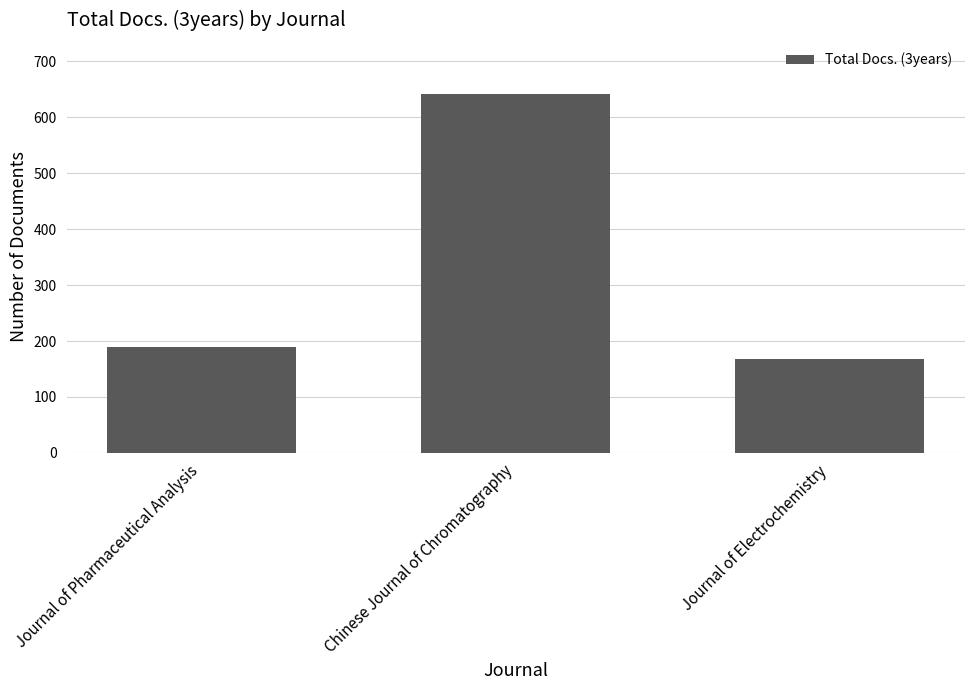

Read the value at Chinese Journal of Chromatography, to the nearest 10.

640